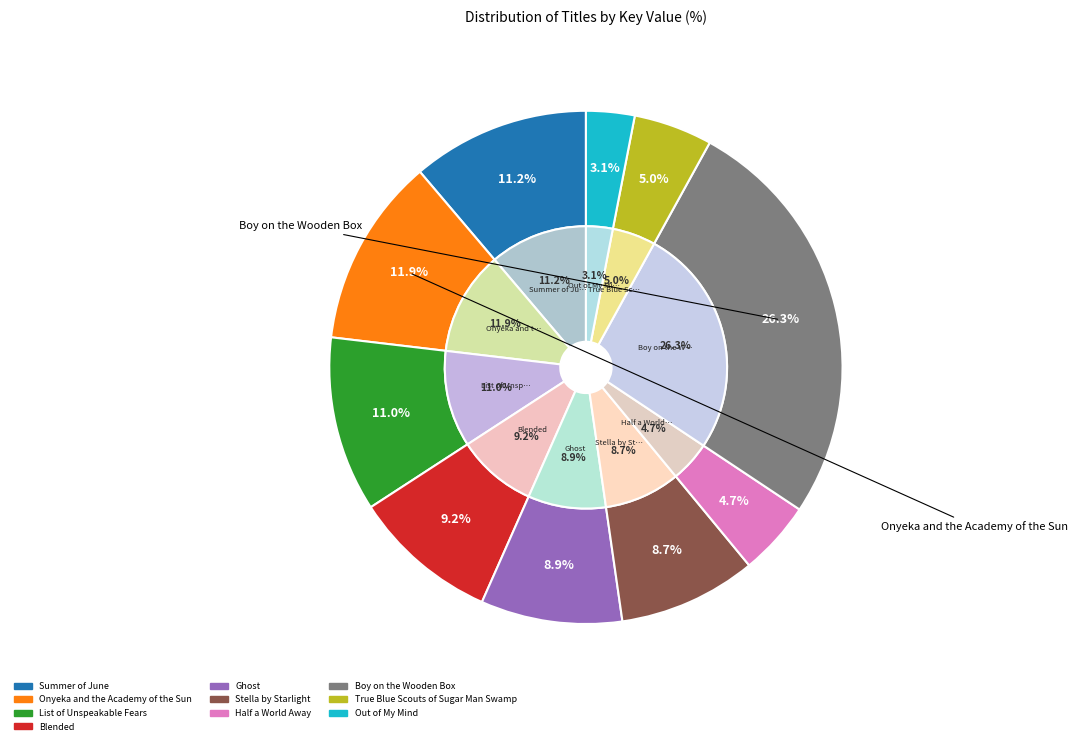

True or false: Out of My Mind accounts for 3% of the total.

True